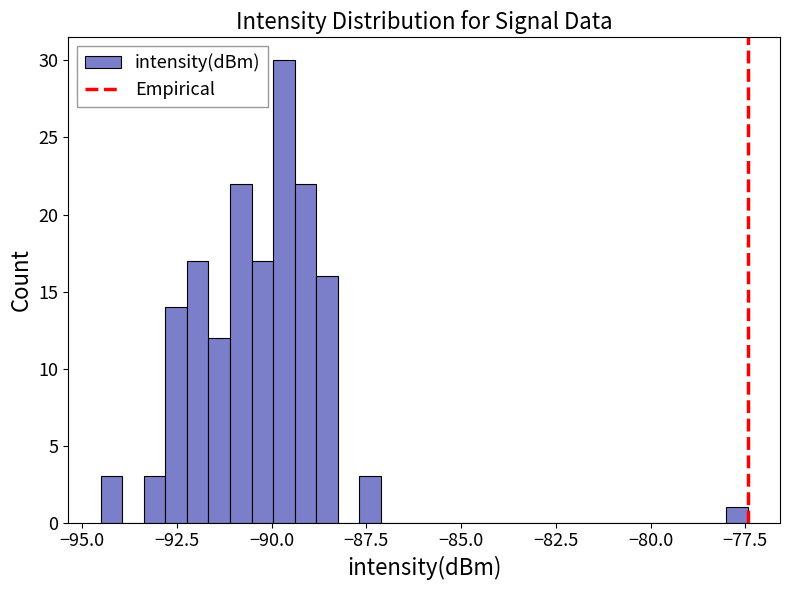

Read against the x-axis, roughly where is the centre of the tallest bar?

-89.5